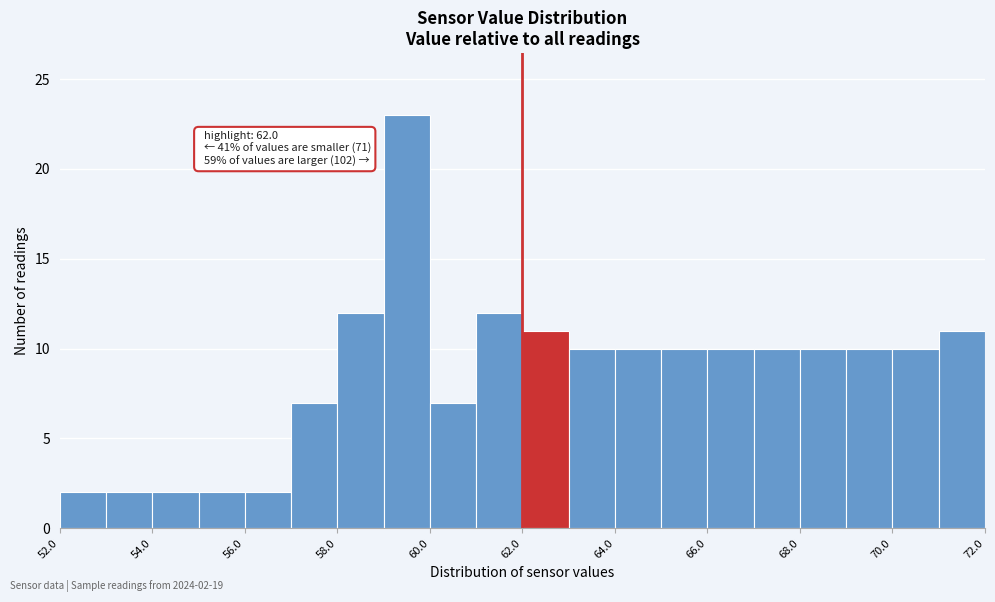

Over which range of the x-axis is the bar tallest?

59 to 60